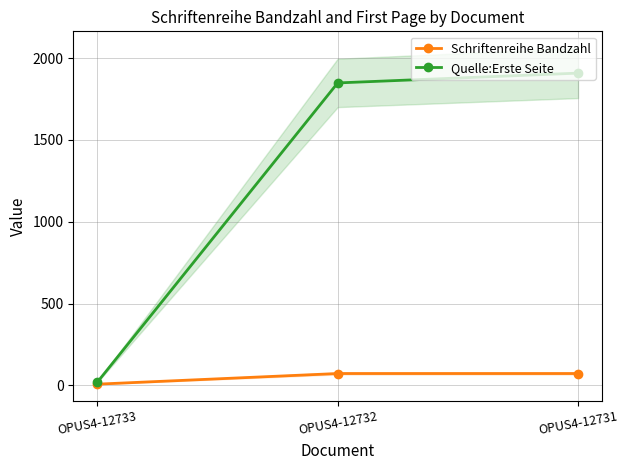

At OPUS4-12731, list the series in order from smallest to largest.

Schriftenreihe Bandzahl, Quelle:Erste Seite